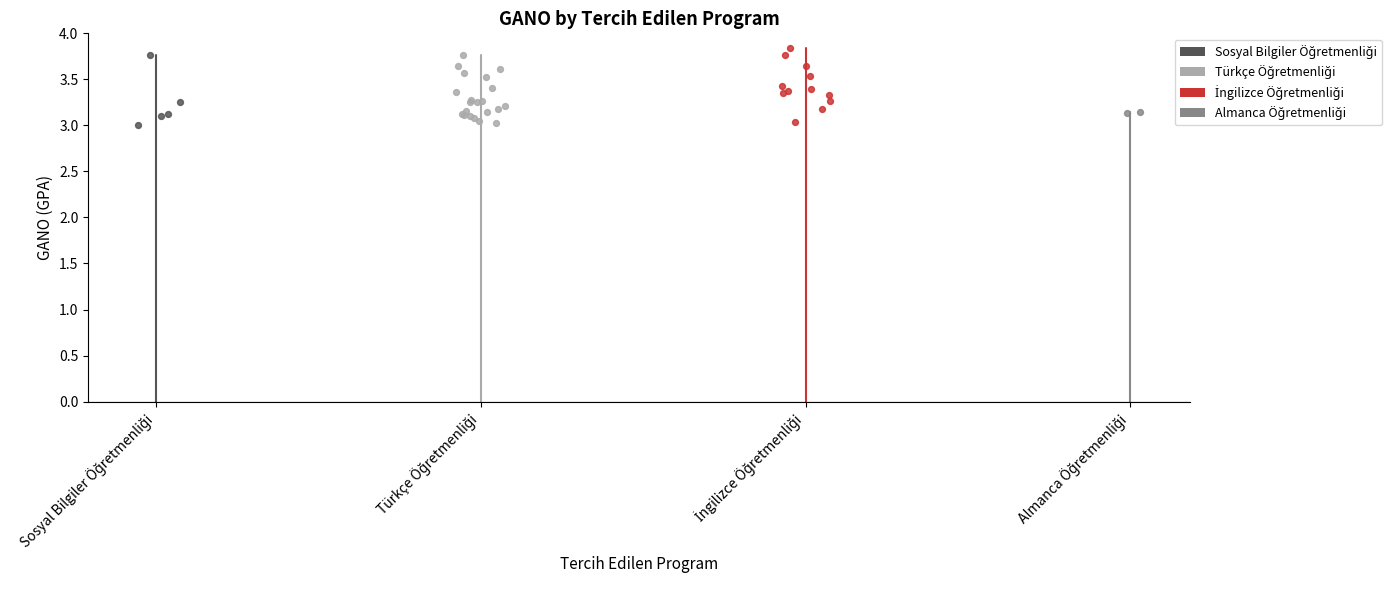

Is the value of İngilizce Öğretmenliği at Türkçe Öğretmenliği greater than the value of Sosyal Bilgiler Öğretmenliği at Sosyal Bilgiler Öğretmenliği?

Yes